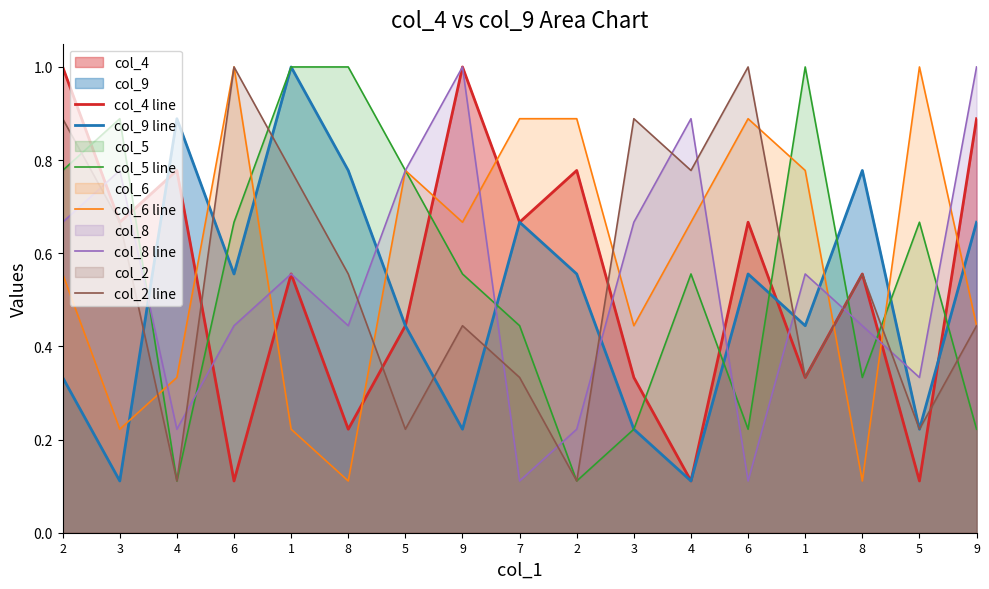

At 3, list the series in order from largest to smallest.

col_5 line, col_8 line, col_4 line, col_2 line, col_6 line, col_9 line